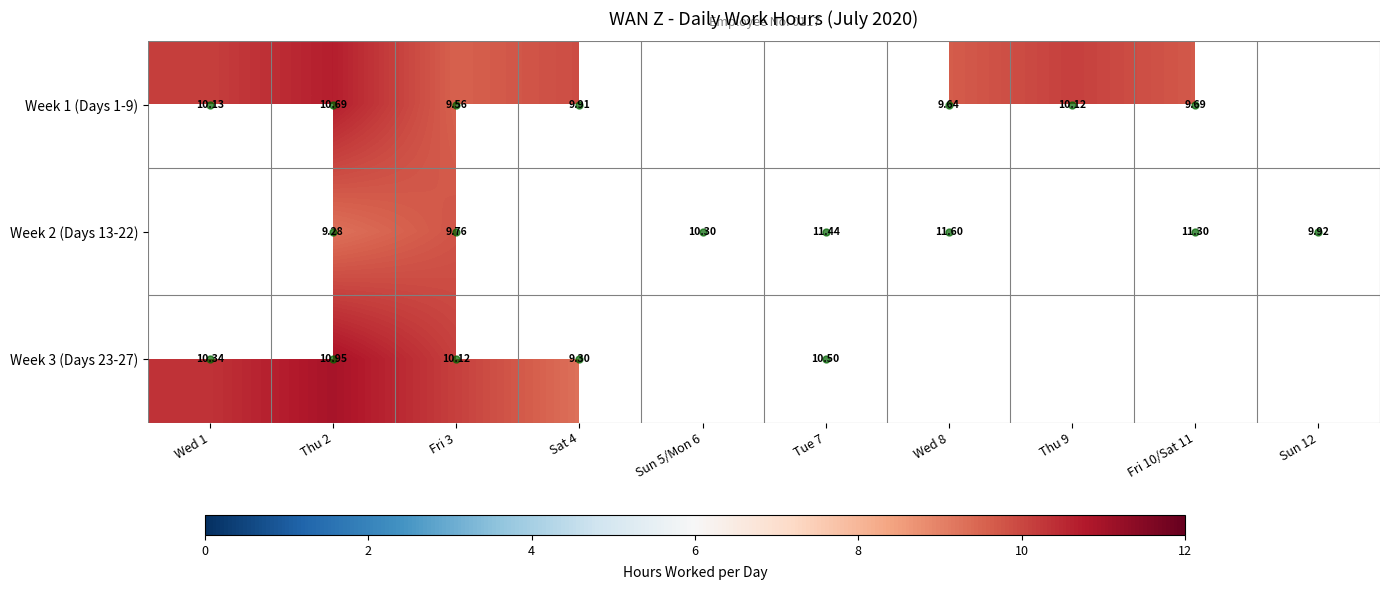

Is the value of Week 3 (Days 23-27) at Wed 1 greater than the value of Week 1 (Days 1-9) at Wed 1?

Yes